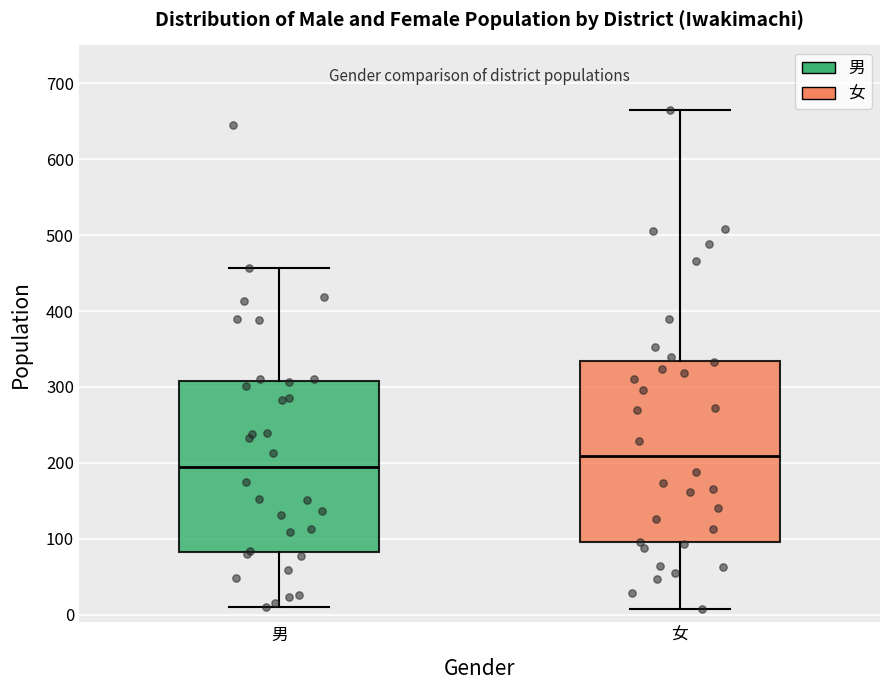

Where is the upper edge of the box for 男 on the y-axis? The values are not printed on the chart, so give them approximately, as read against the axis.

310